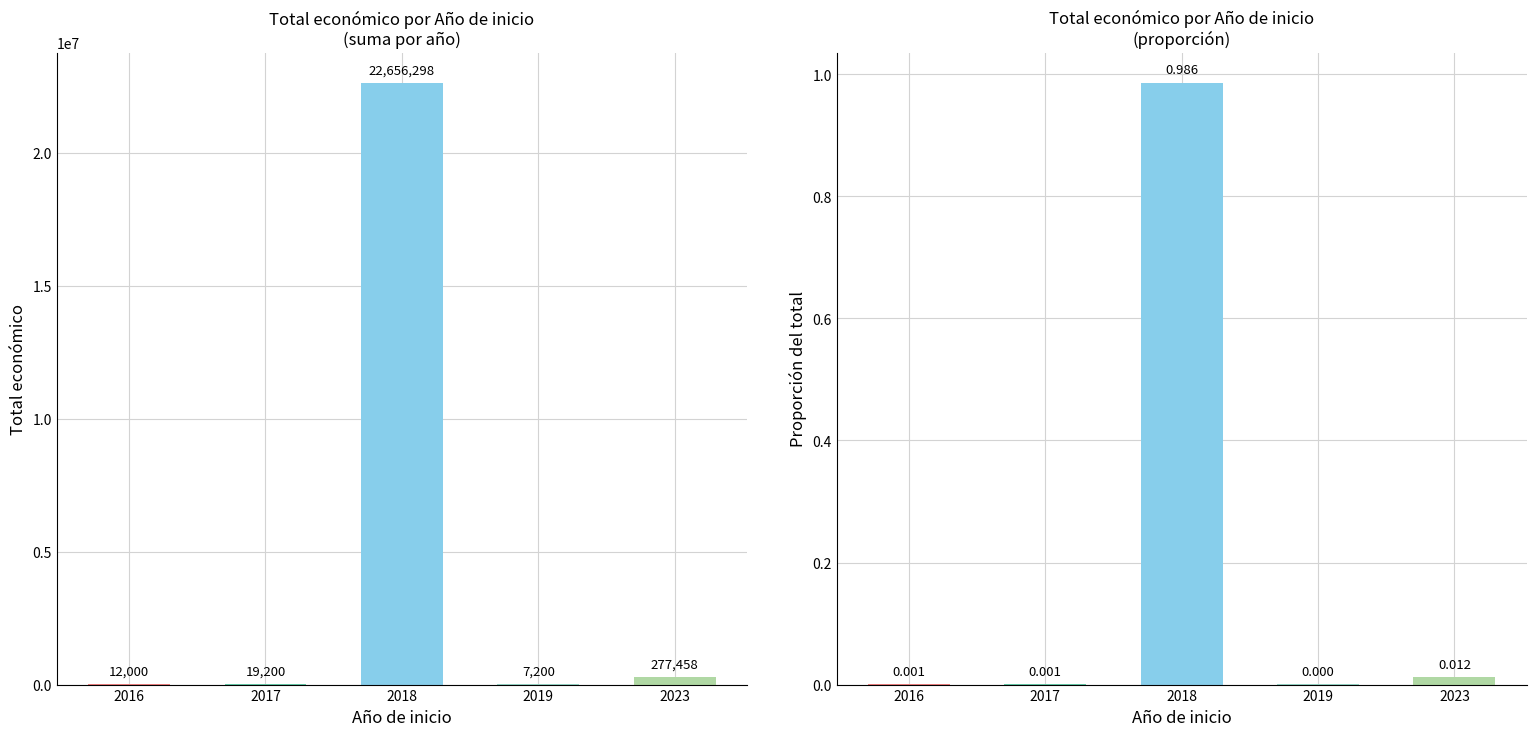

At how many categories does at least one series exceed 12358429?

1